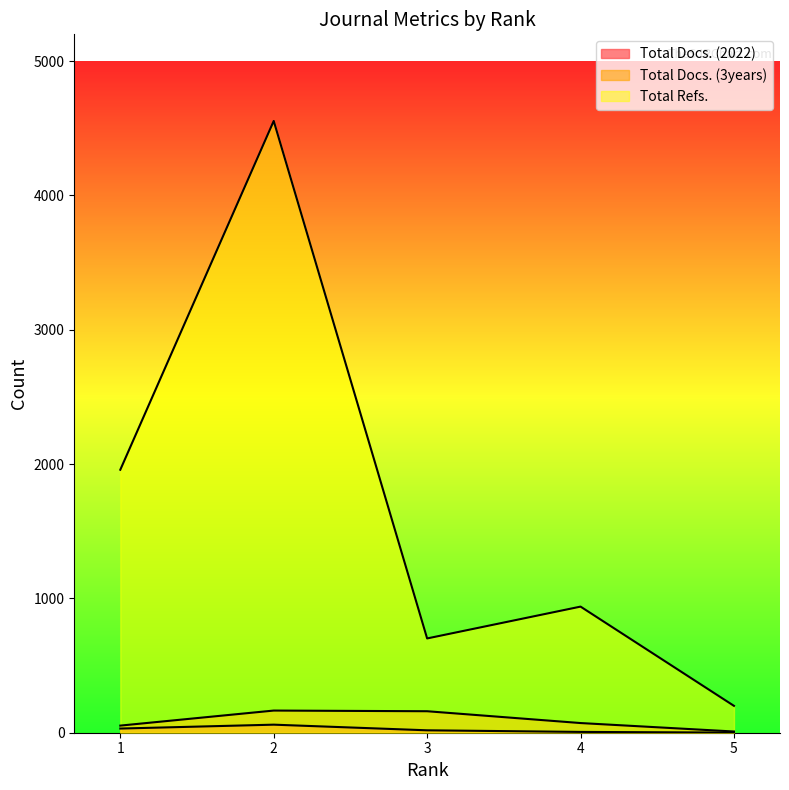

At 1, list the series in order from largest to smallest.

Total Refs., Total Docs. (3years), Total Docs. (2022)